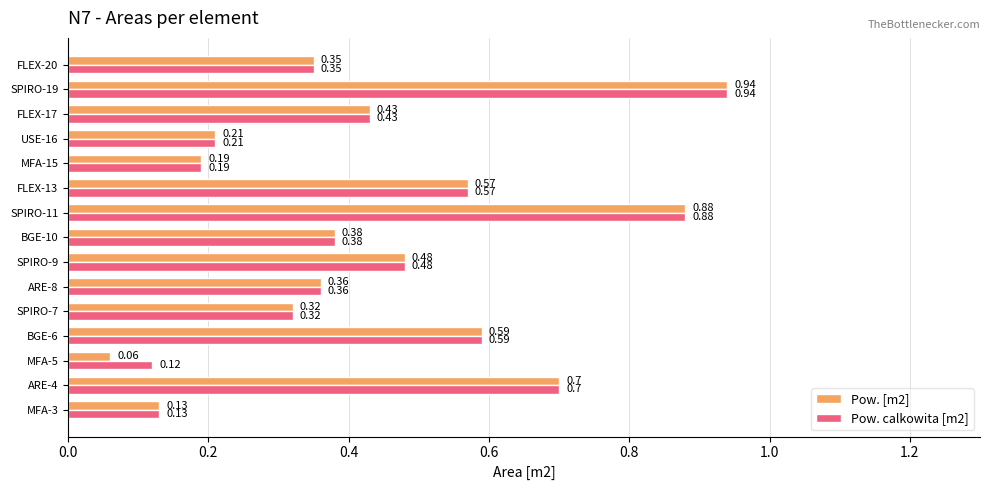

Is the value of Pow. [m2] at BGE-10 greater than the value of Pow. calkowita [m2] at FLEX-13?

No